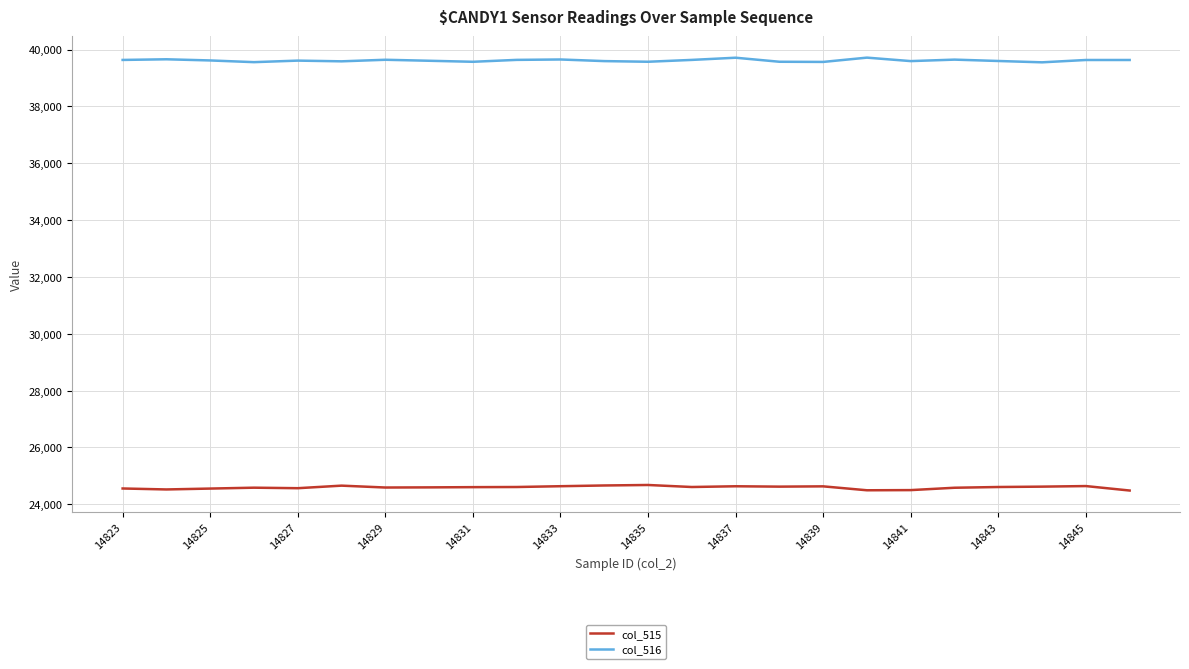

What is the maximum value shown in the chart?

39715